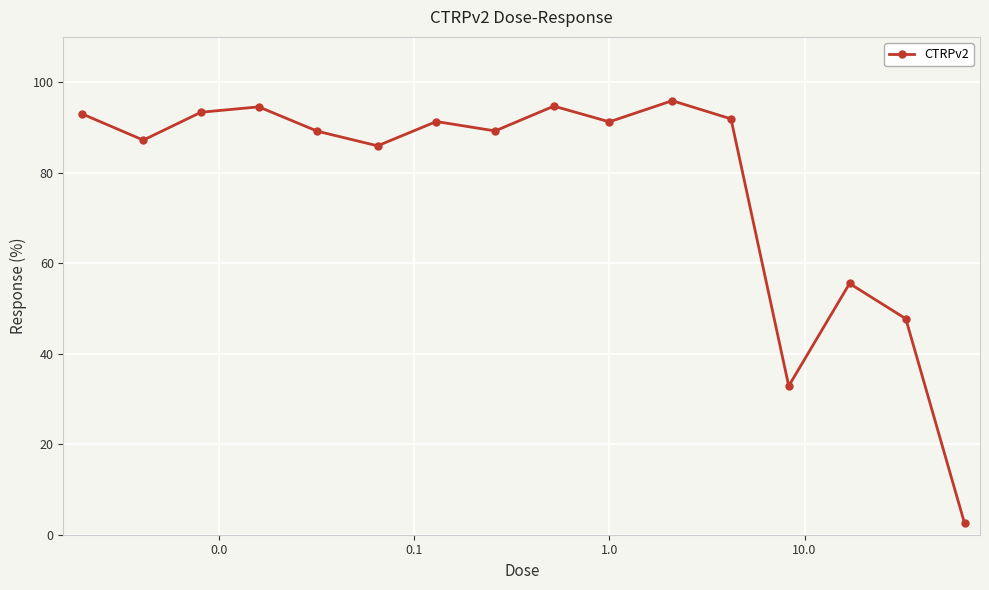

Count the number of categories in the chart.

16